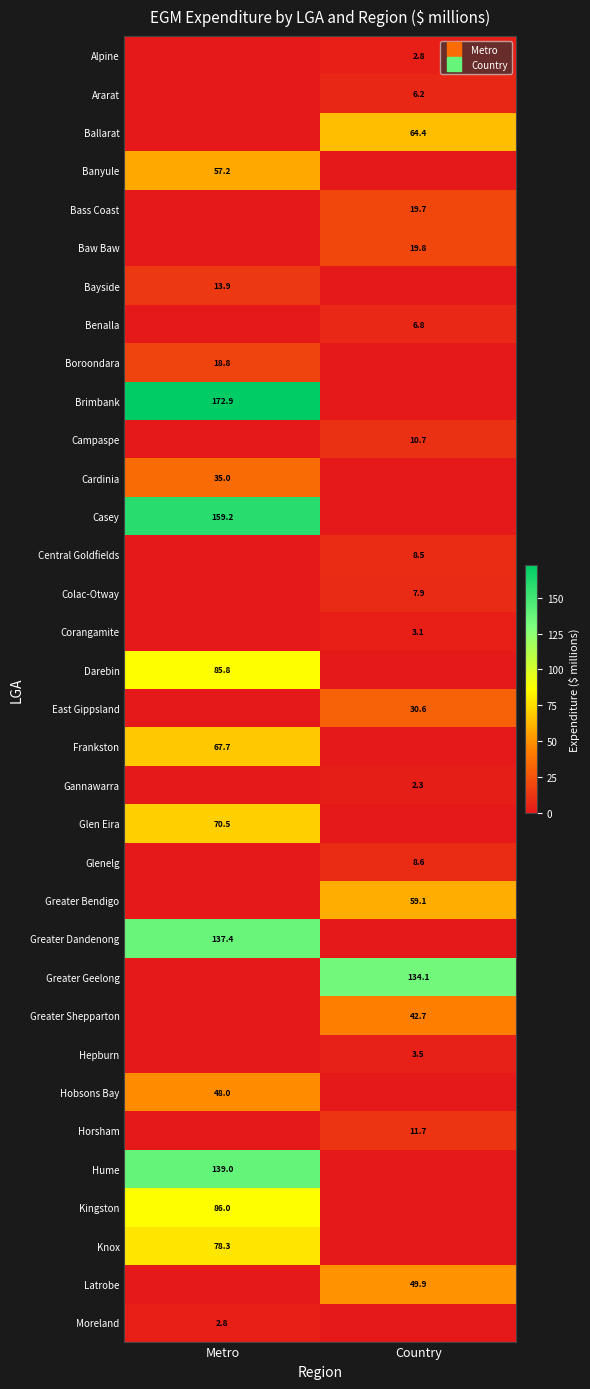

What is the approximate value of Knox at Metro?

78.3